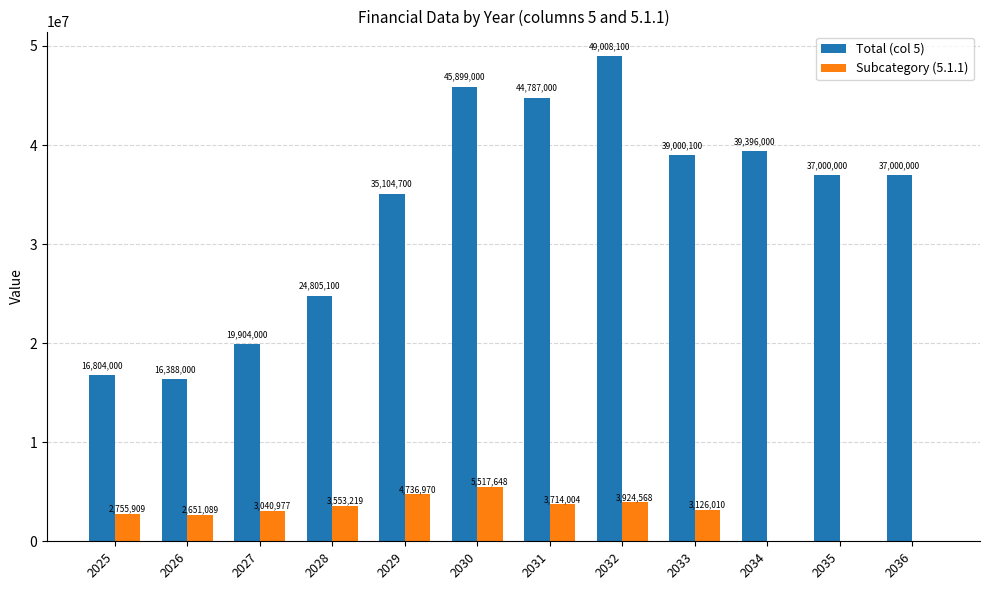

Are the bars grouped side by side (vs. stacked)?

Yes